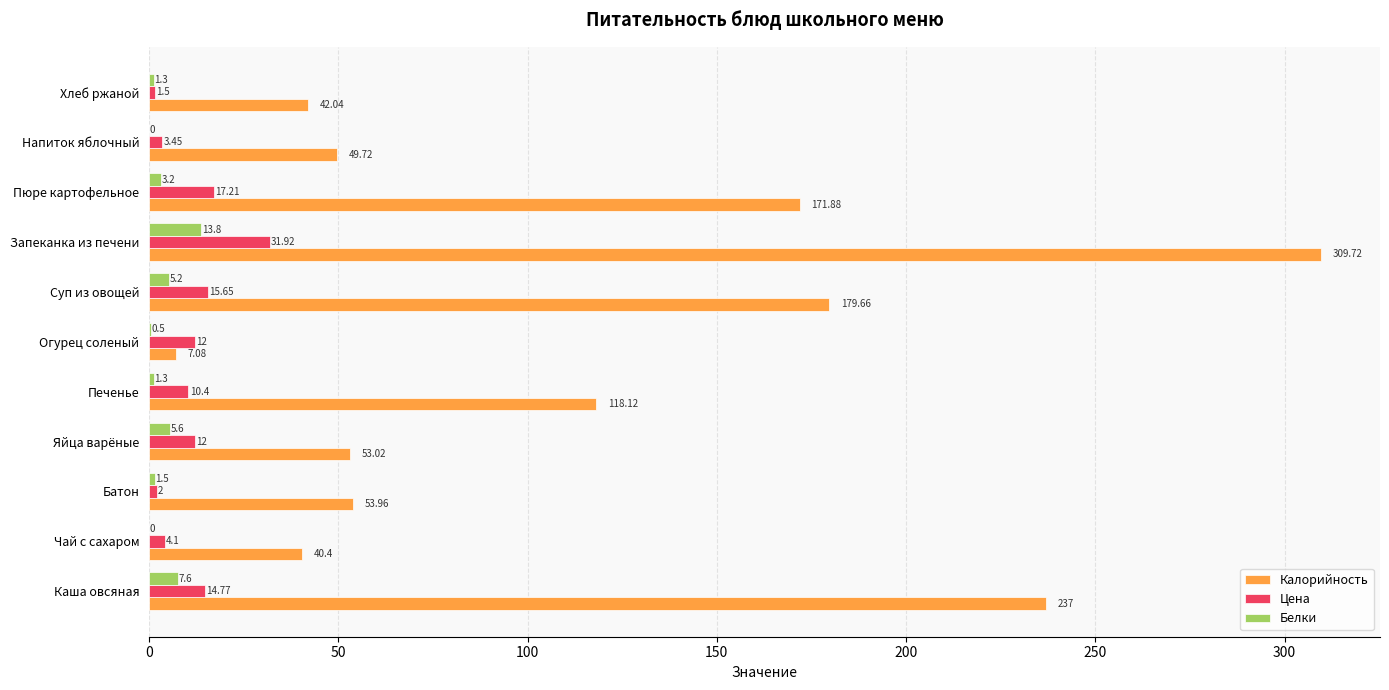

How many values in the Белки series exceed 1?

8